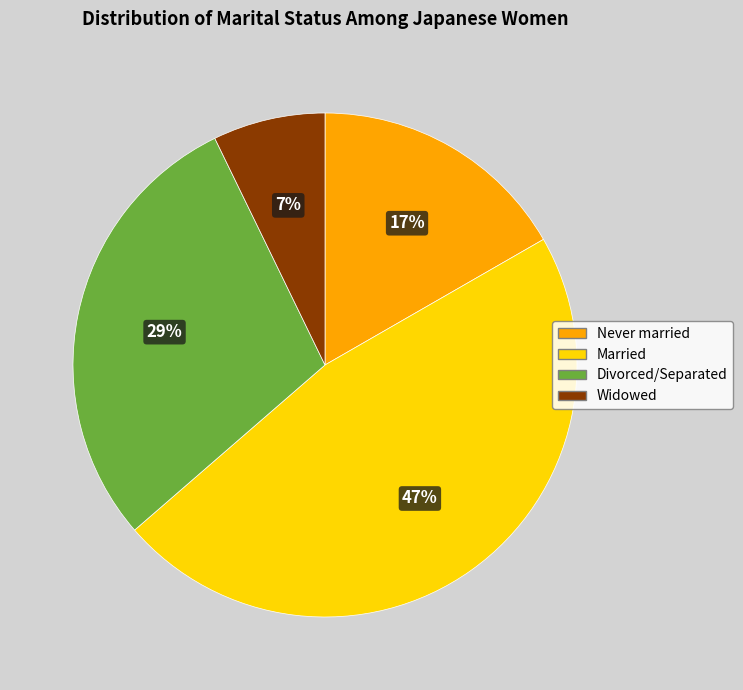

Which category has the biggest portion of the pie?

Married